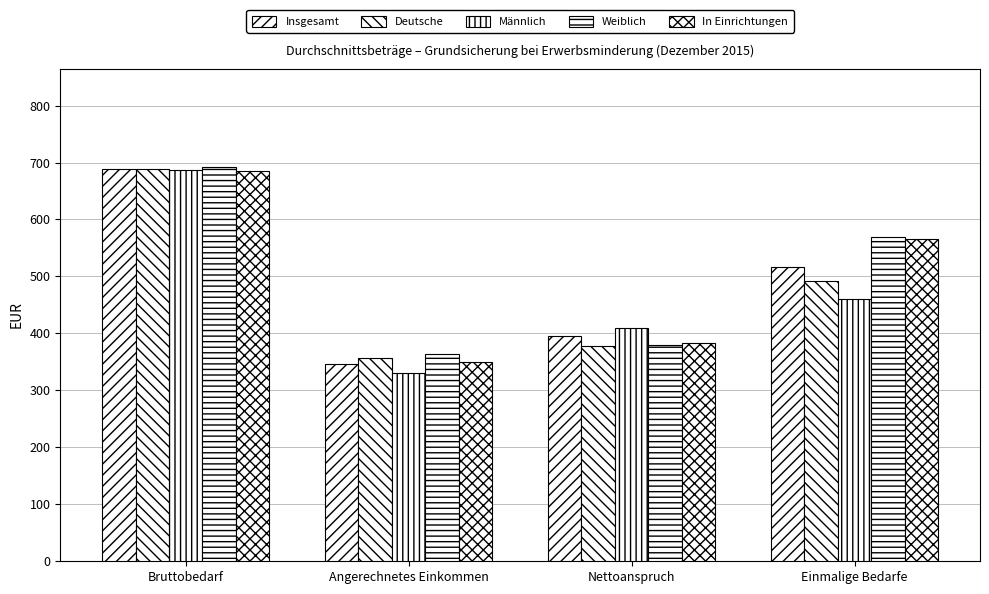

At which label is Deutsche closest to 522?

Einmalige Bedarfe